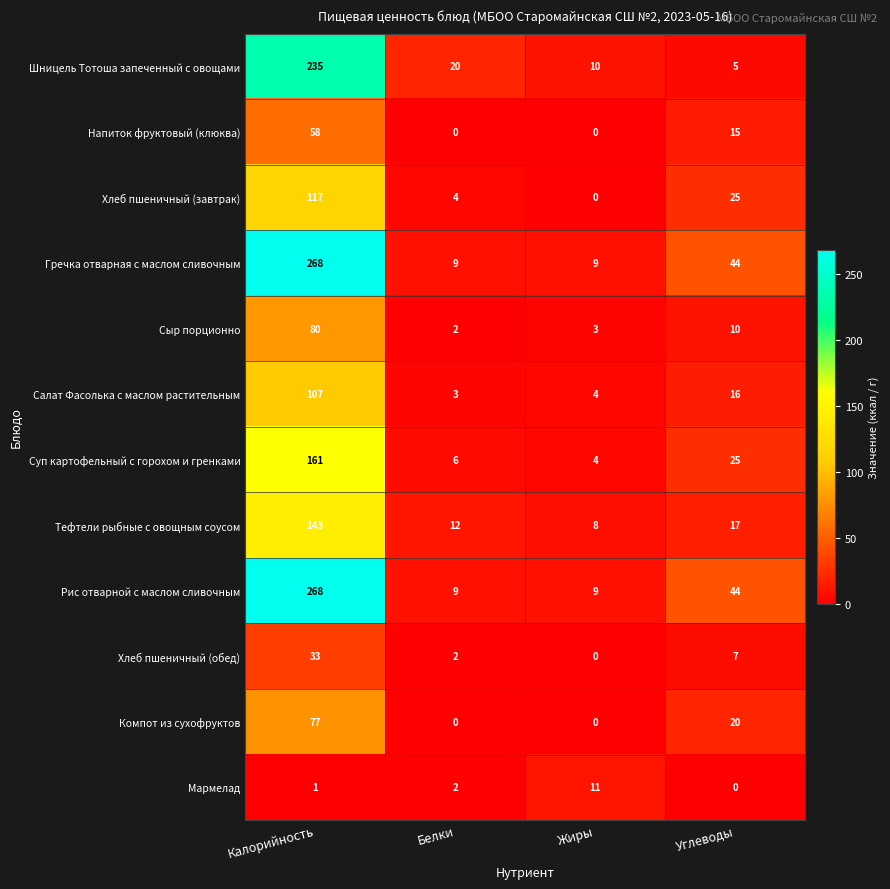

What is the difference between the highest and lowest values at Жиры?

11